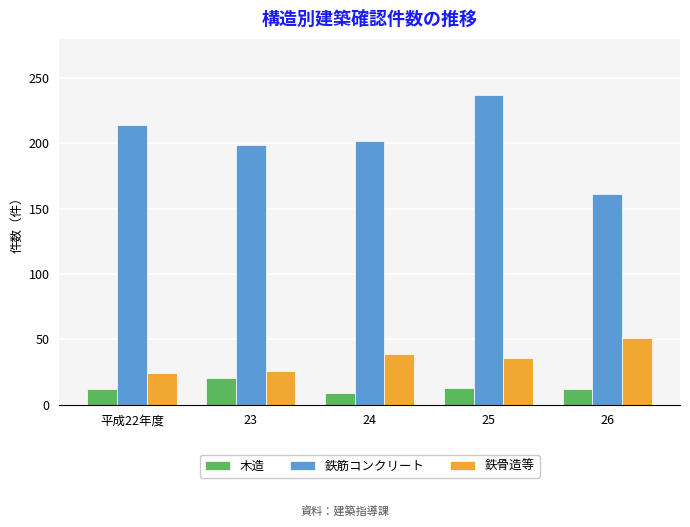

Is it true that 鉄骨造等 equals 13 at 25?

False